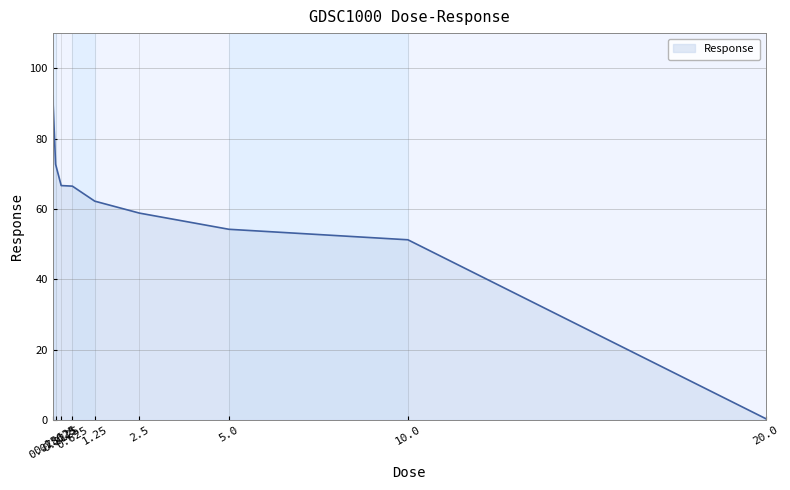

What is the difference between the maximum and minimum values?

91.8